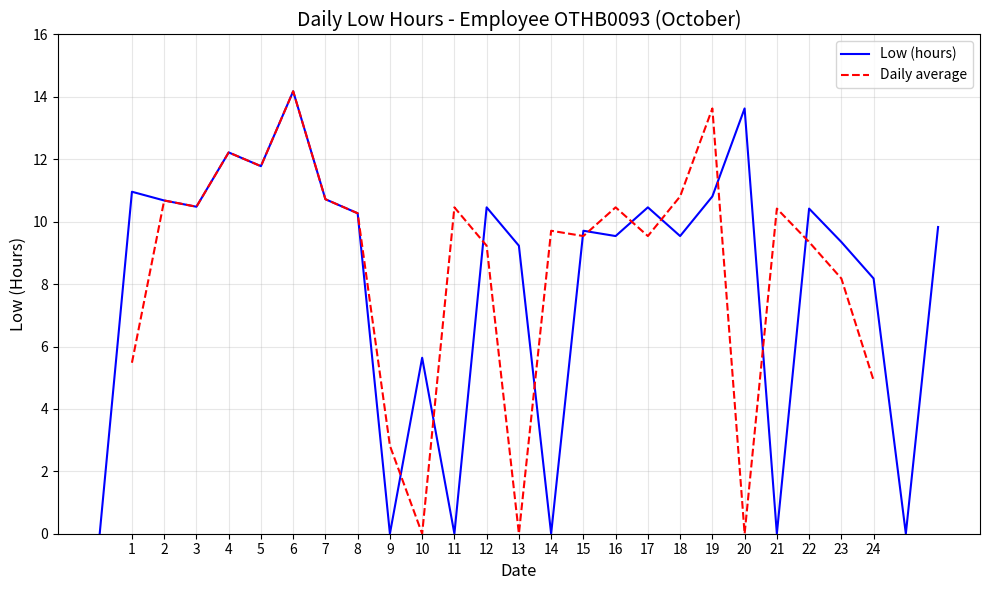

How many interior local valleys (lower than both neighbors) does the data have?

9